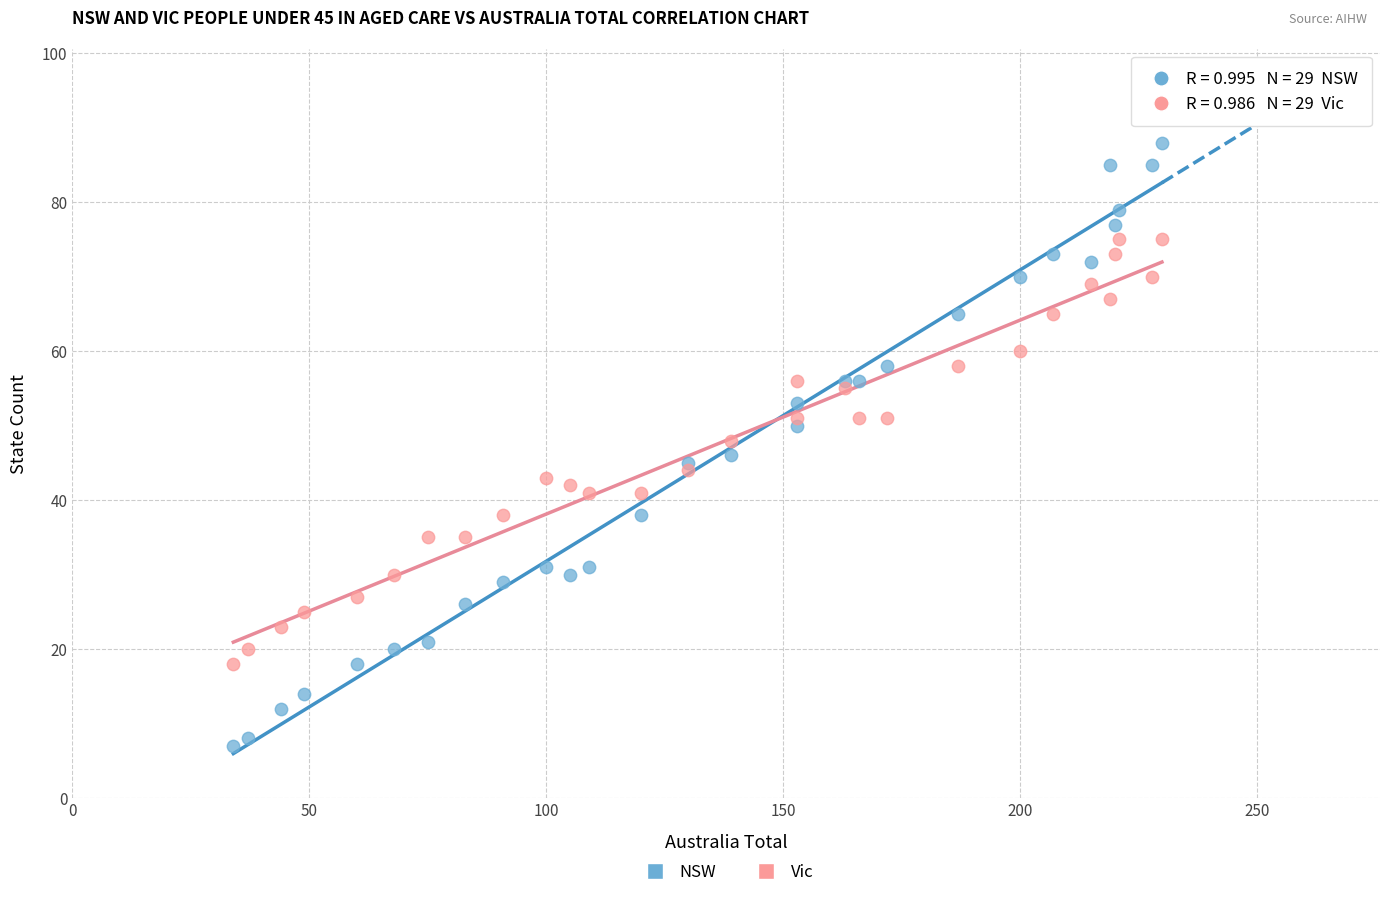

Which series contains the lowest Y value?

NSW